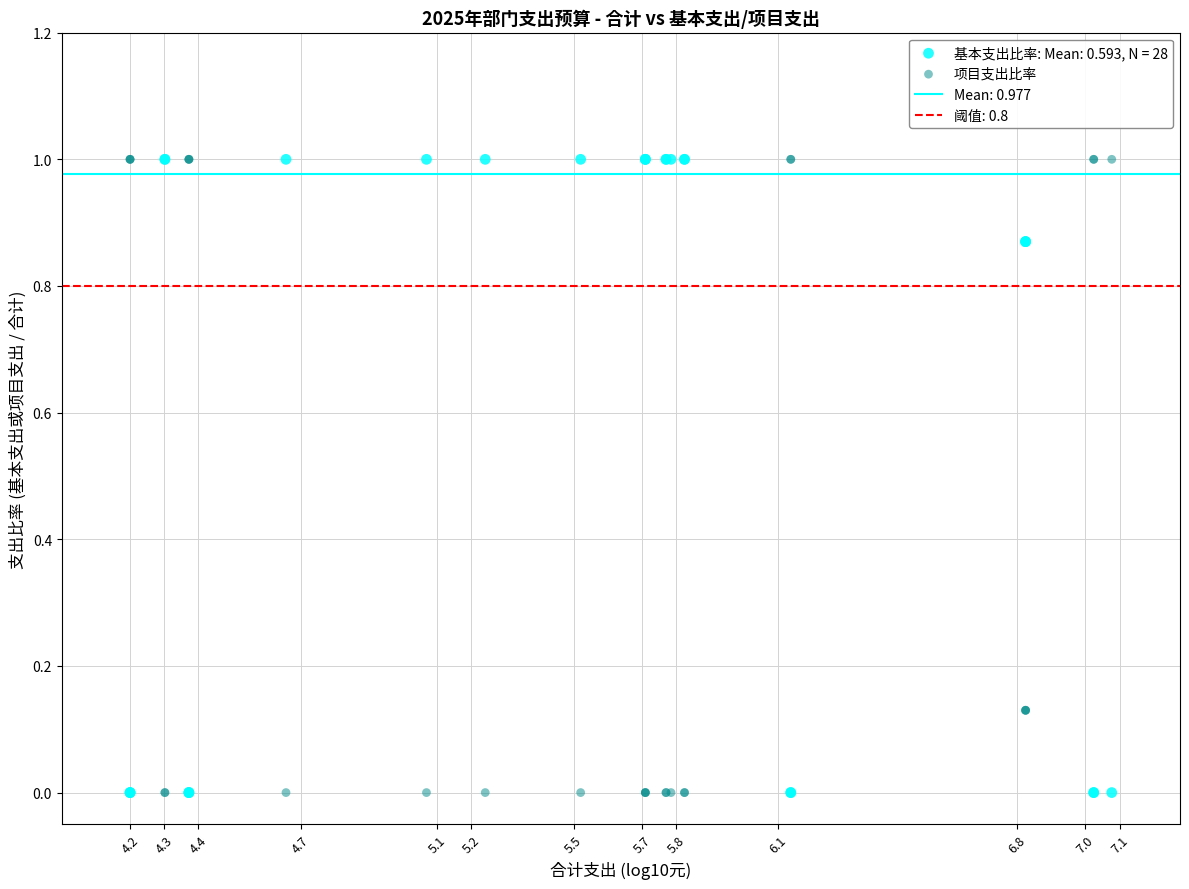

What is the X range (max minus min) for the scatter plot?

2.9